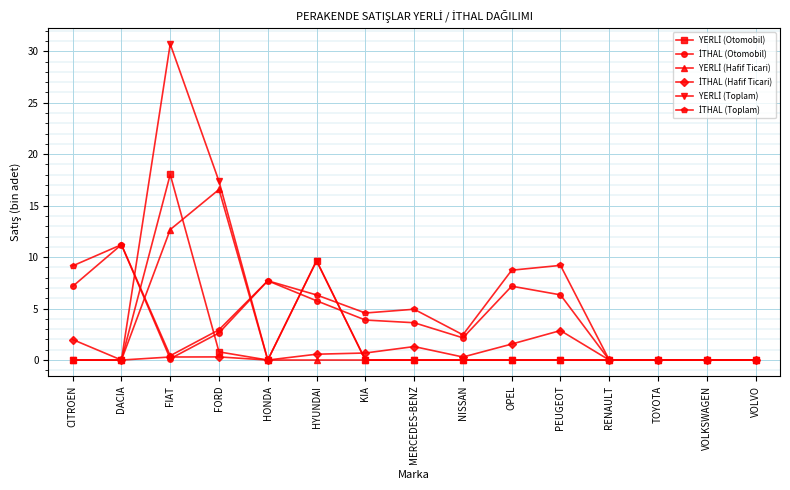

How many data points does each series have?

15